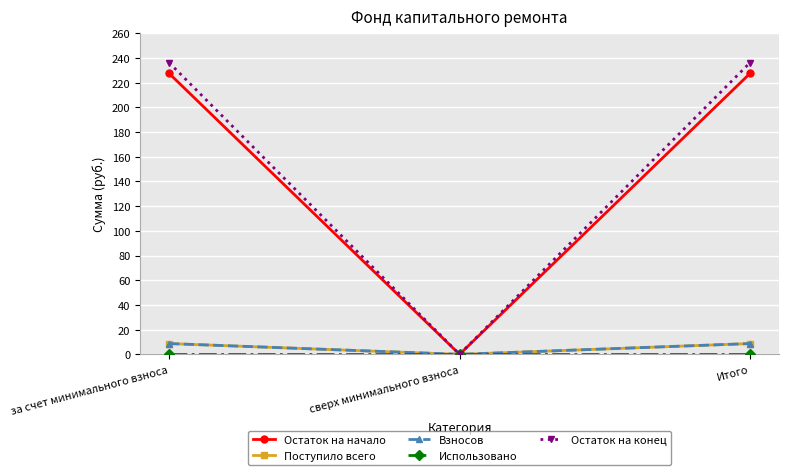

Between за счет минимального взноса and Итого, which series saw the biggest shift?

Остаток на начало